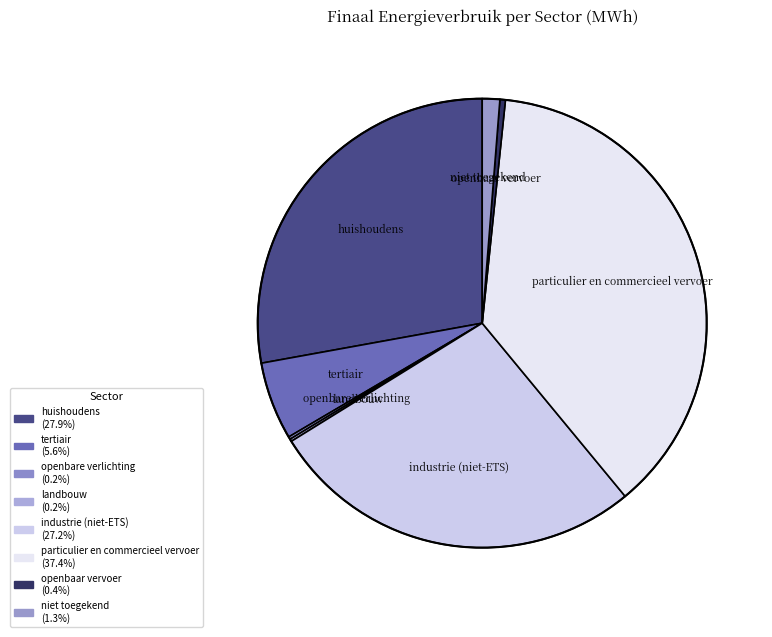

Combined, do huishoudens and tertiair account for over 50%?

No